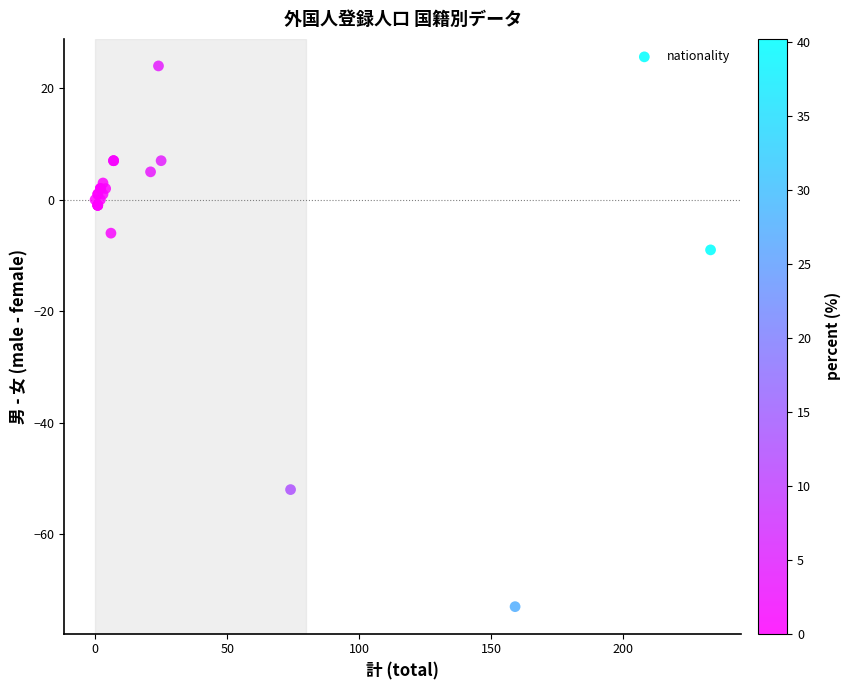

What Y value in the scatter plot is closest to -24?

-9